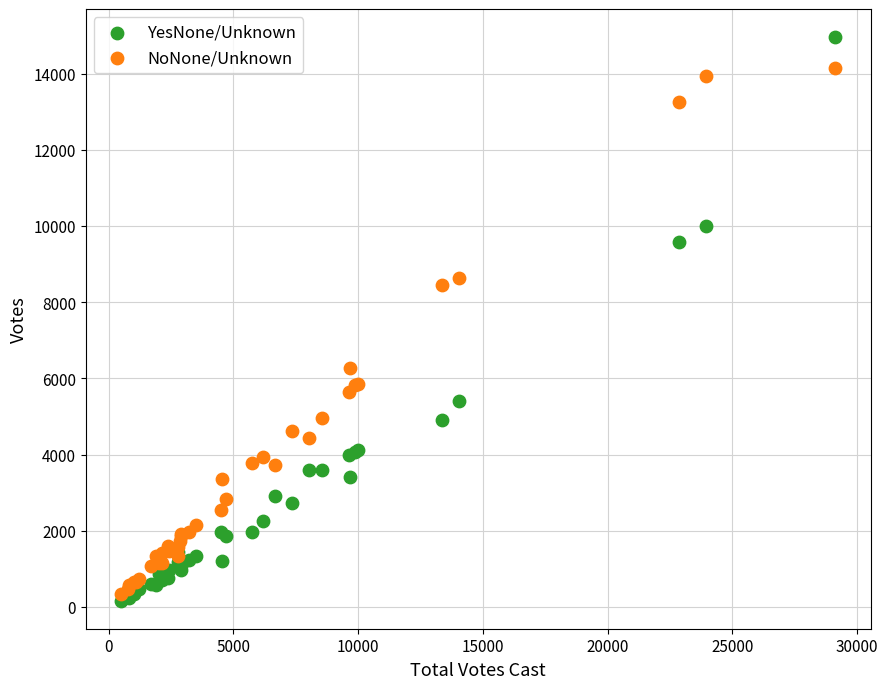

Across all series, what Y value is closest to 7562?

8456